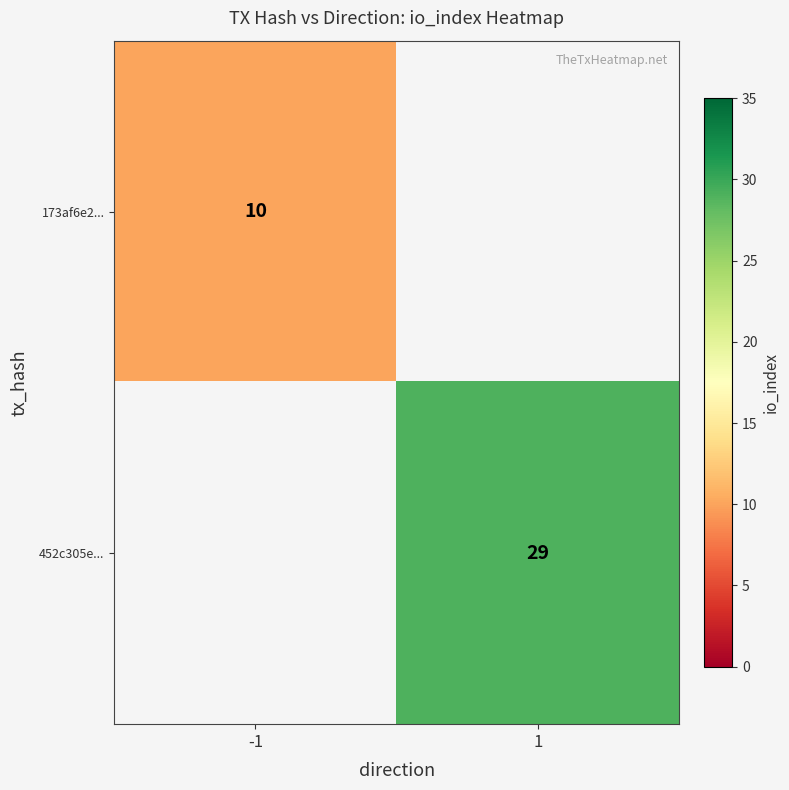

Is it true that 452c305e... equals 49 at 1?

False